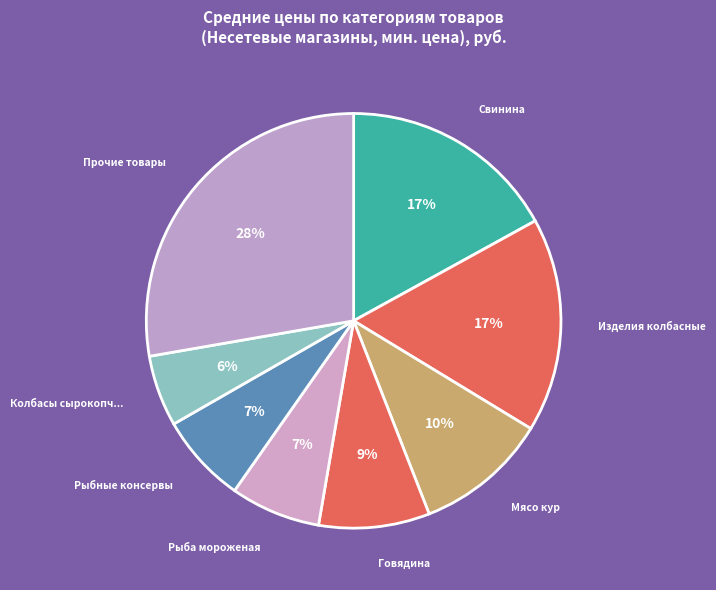

How many slices are in this pie chart?

8